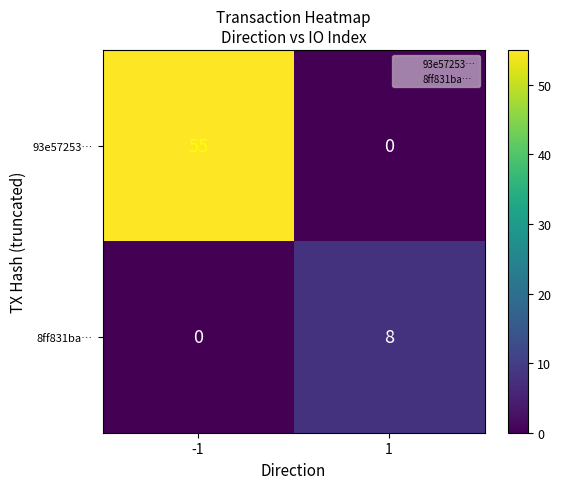

What is the sum of all 93e57253… values?

55